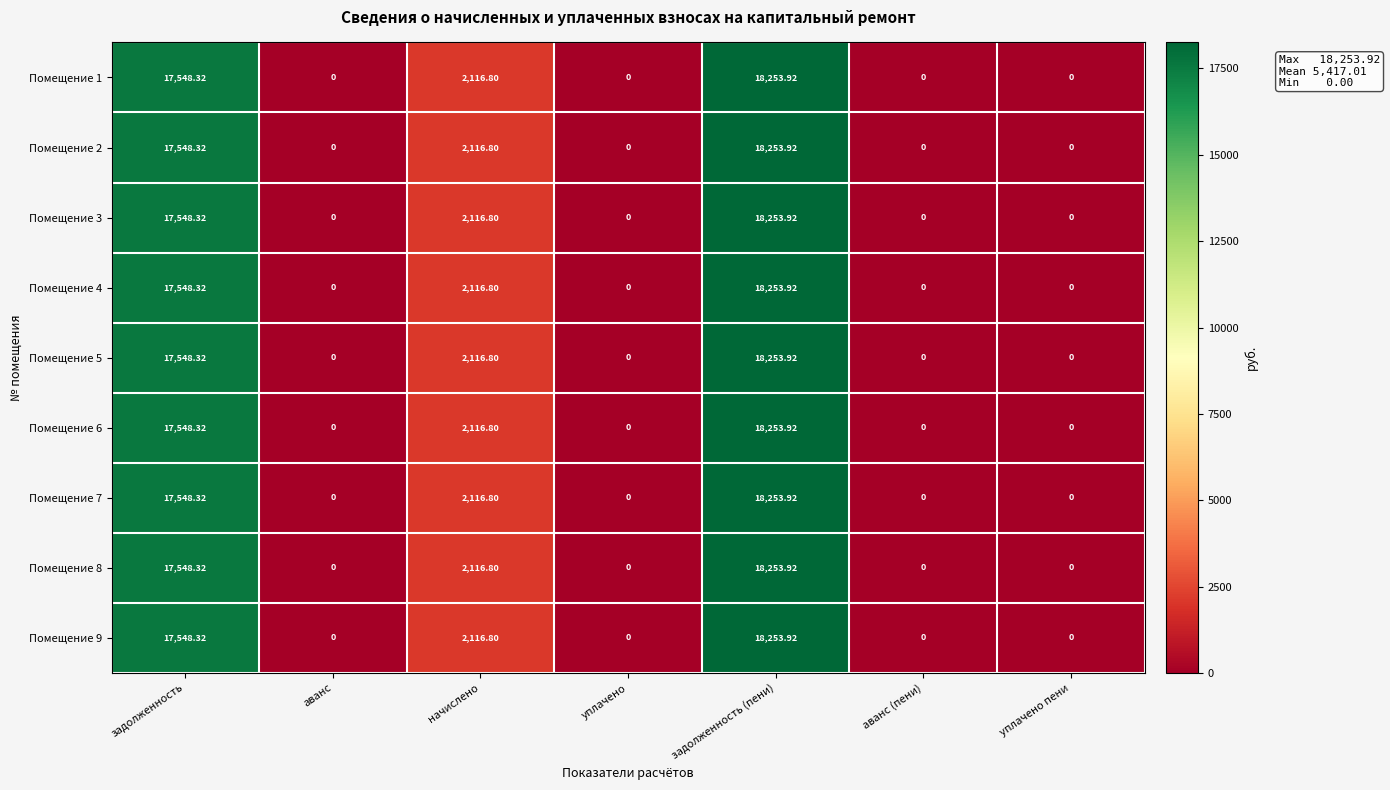

Is the value of Помещение 6 at уплачено пени greater than the value of Помещение 7 at задолженность?

No